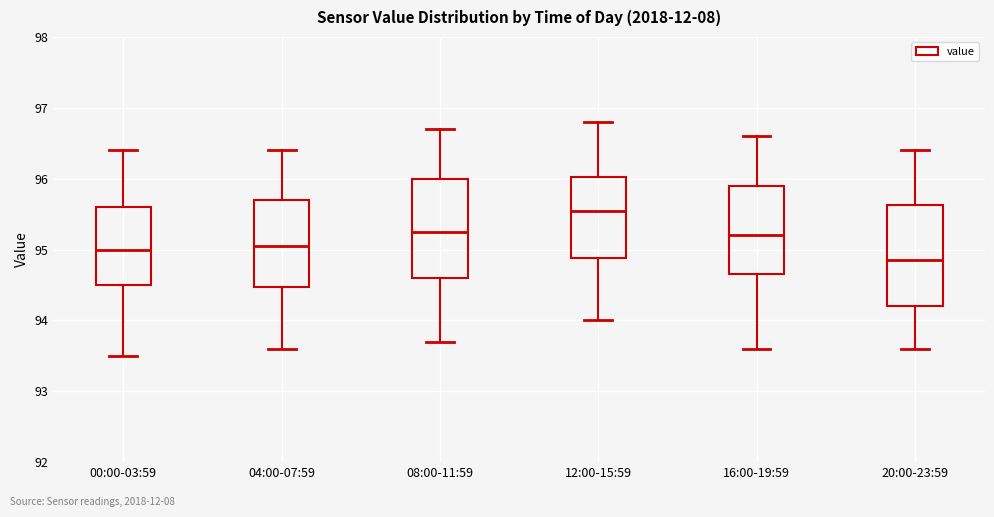

Reading left to right, read every box against the y-axis: the position of its median line, the range the box covers, and the ends of its whiskers. The values are not printed on the chart, so give them approximately, as read against the axis.

00:00-03:59: median 95.0, box 94.5 to 95.6, whiskers 93.5 to 96.4
04:00-07:59: median 95.1, box 94.5 to 95.7, whiskers 93.6 to 96.4
08:00-11:59: median 95.3, box 94.6 to 96.0, whiskers 93.7 to 96.7
12:00-15:59: median 95.6, box 94.9 to 96.0, whiskers 94.0 to 96.8
16:00-19:59: median 95.2, box 94.7 to 95.9, whiskers 93.6 to 96.6
20:00-23:59: median 94.9, box 94.2 to 95.6, whiskers 93.6 to 96.4